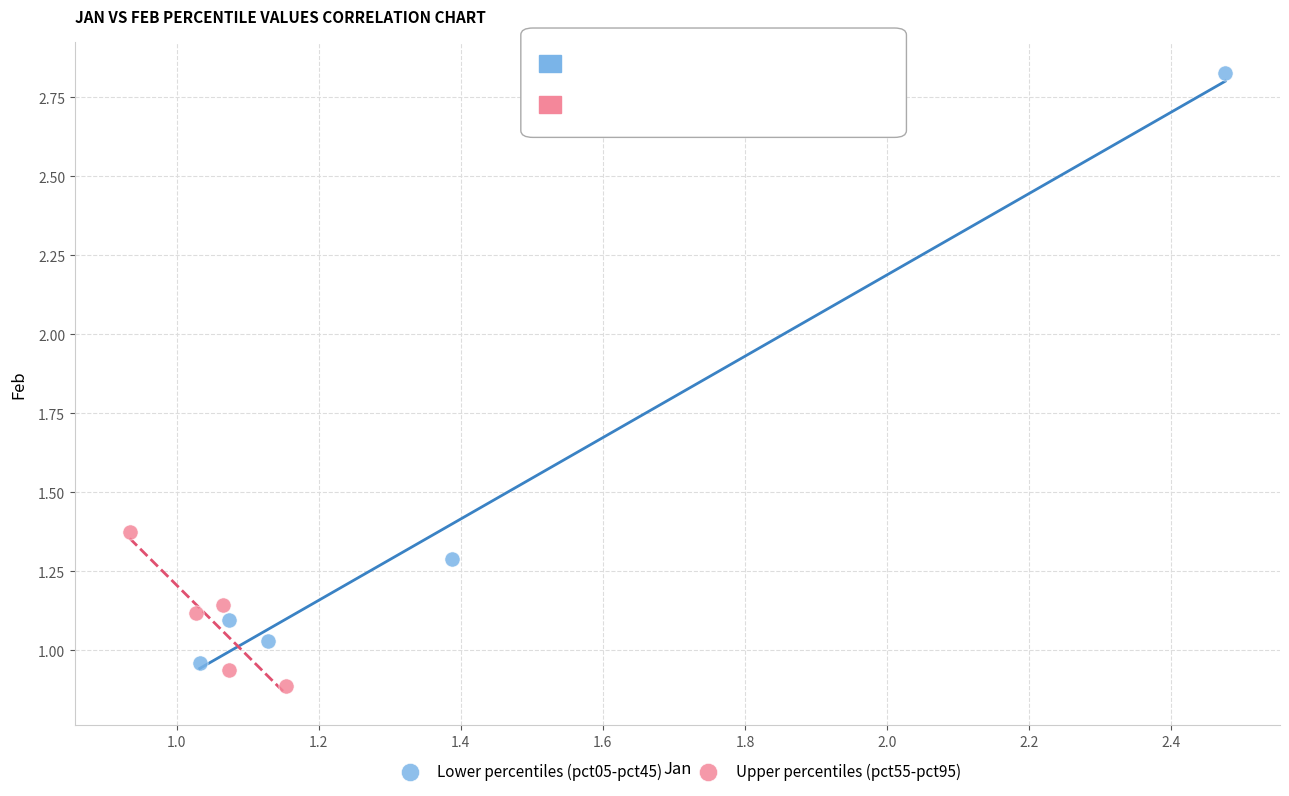

What are all the series names shown in the legend?

Lower percentiles (pct05-pct45), Upper percentiles (pct55-pct95)